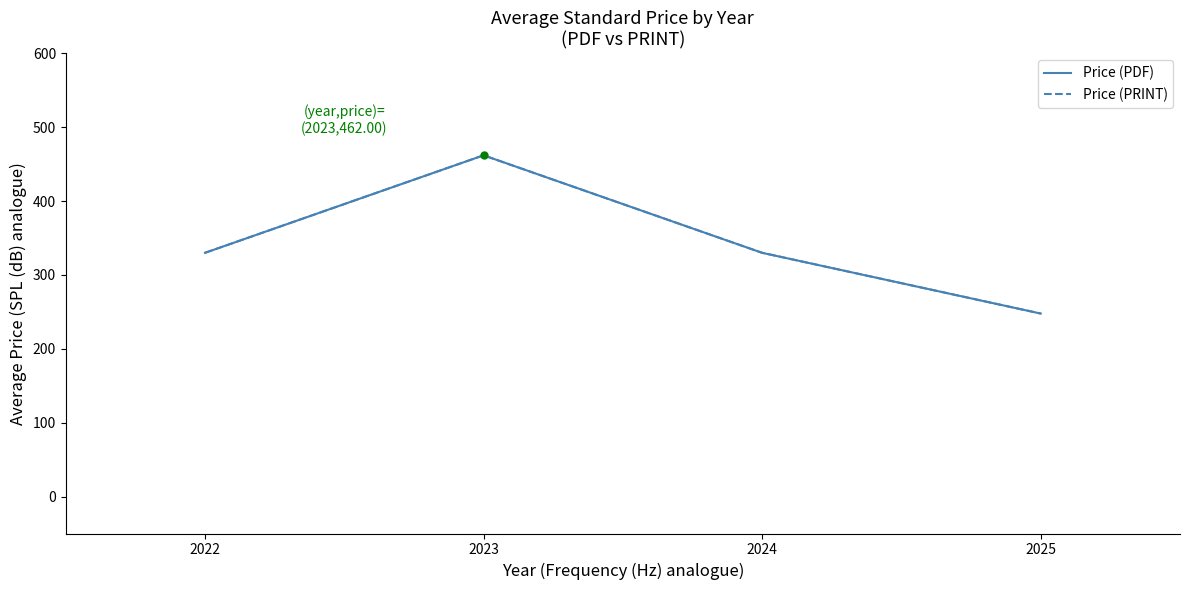

Does the chart have visible grid lines?

No